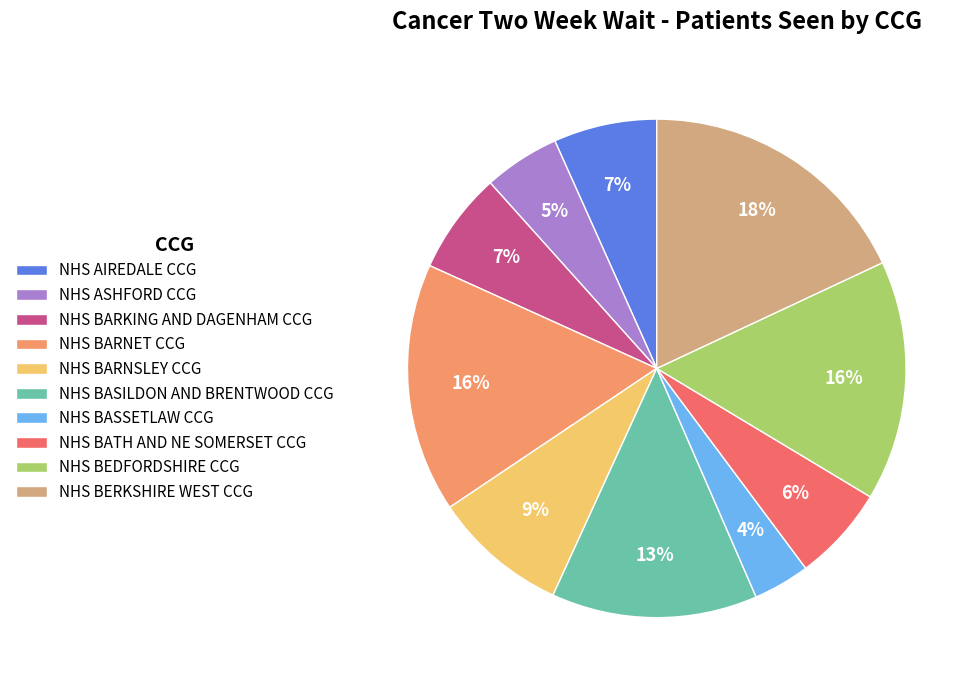

Is NHS BARNET CCG the majority of the pie?

No